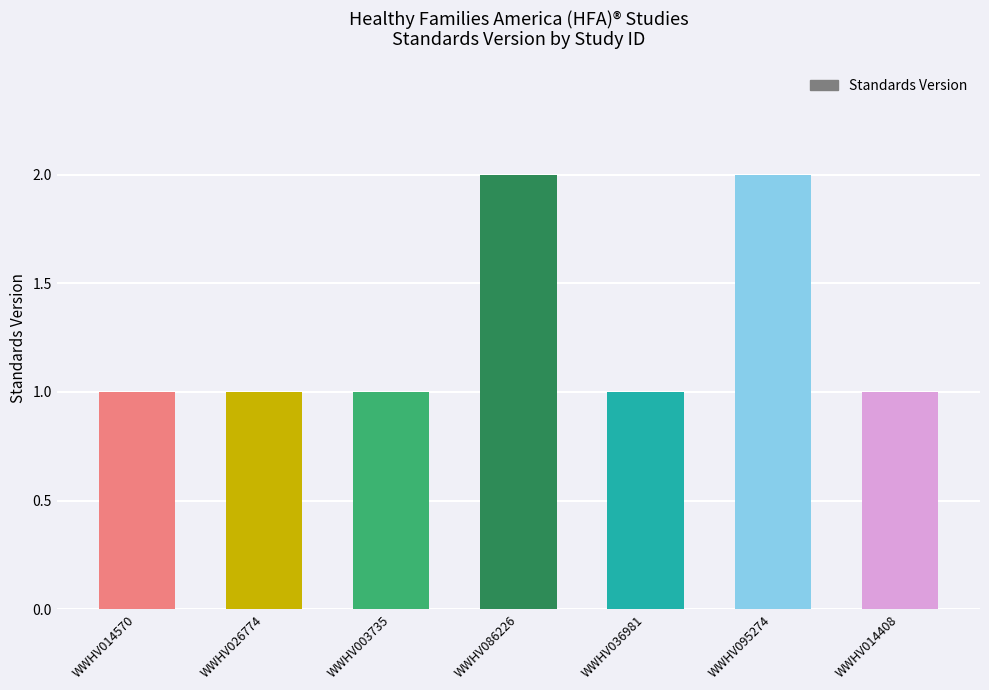

Reading left to right, list all the values displayed in this chart.

1	1	1	2	1	2	1